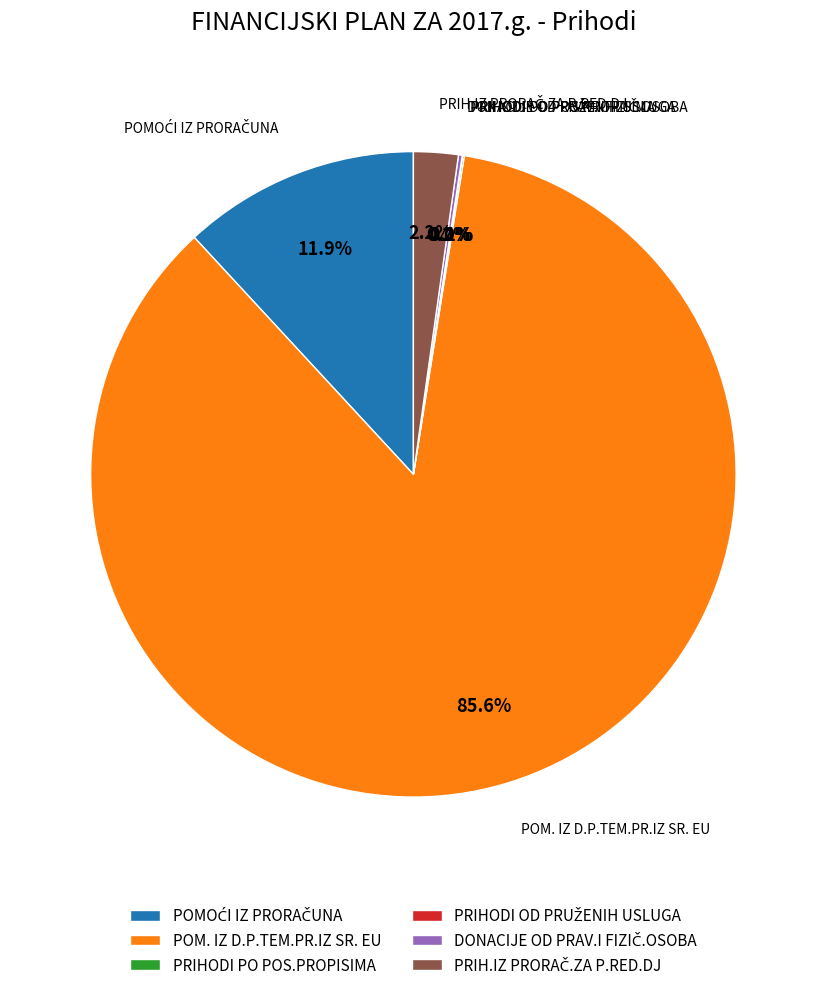

Which category accounts for the majority?

POM. IZ D.P.TEM.PR.IZ SR. EU